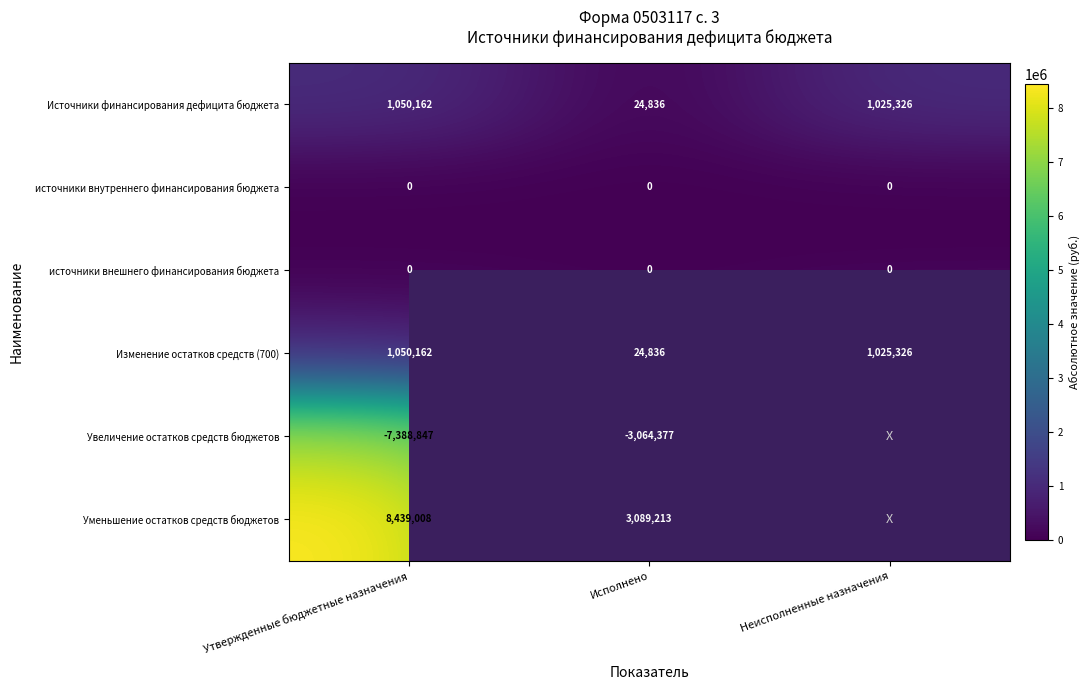

At which label is Изменение остатков средств (700) closest to 537499?

Неисполненные назначения